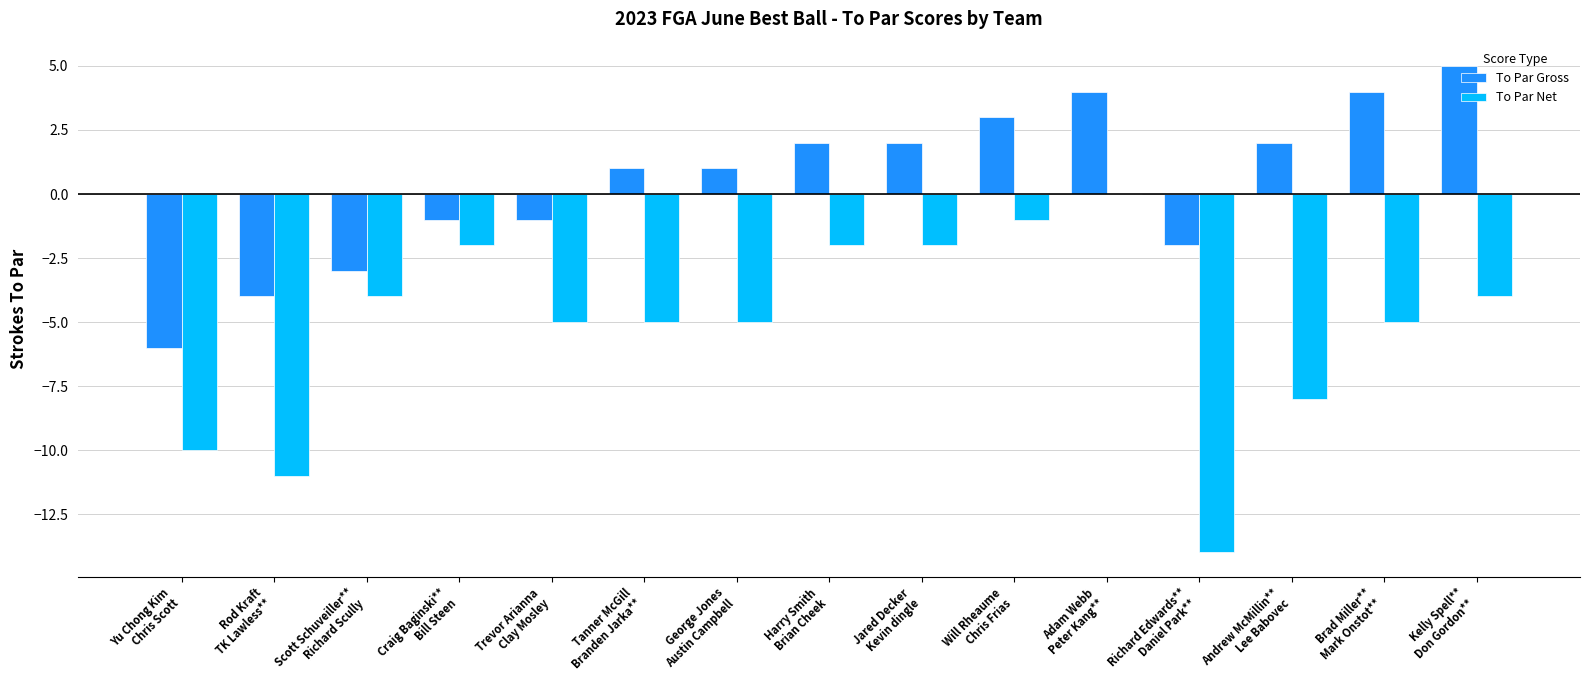

What is the maximum value for To Par Gross?

5